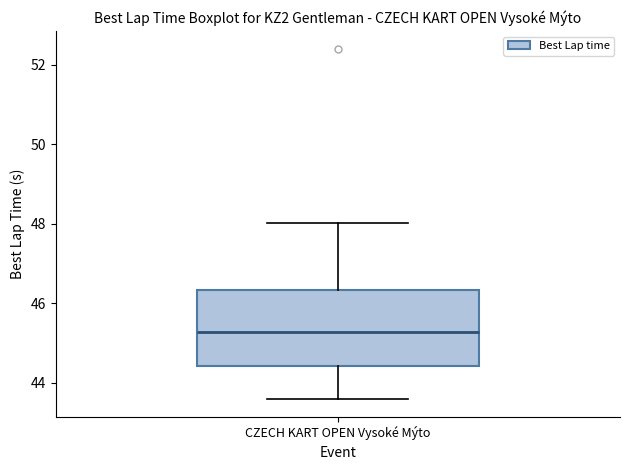

Where does the lower whisker of the box for CZECH KART OPEN Vysoké Mýto end on the y-axis? The values are not printed on the chart, so give them approximately, as read against the axis.

43.6